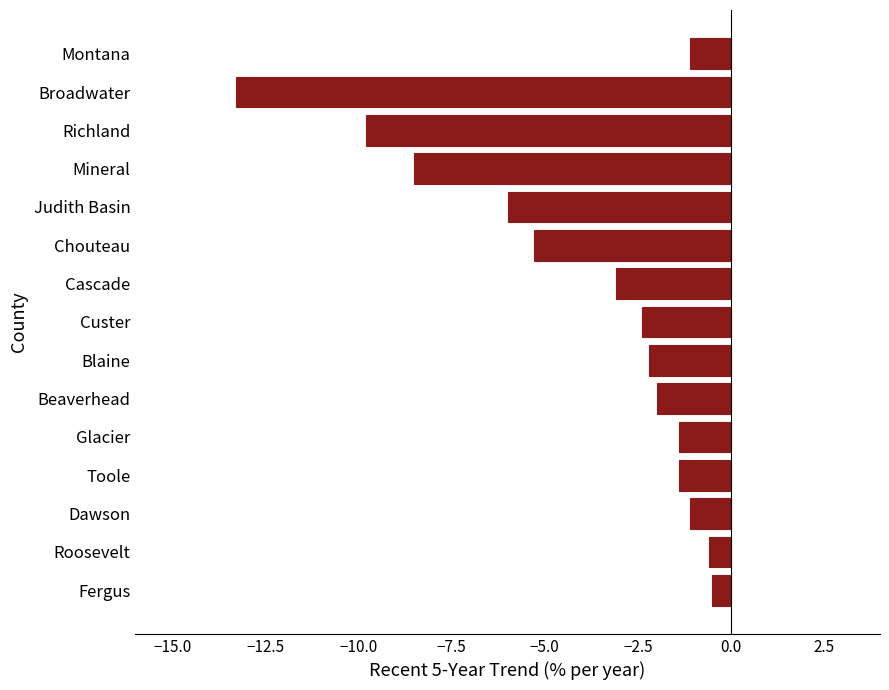

Reading bottom to top, extract all data points from this chart.

Fergus=-0.5	Roosevelt=-0.6	Dawson=-1.1	Toole=-1.4	Glacier=-1.4	Beaverhead=-2.0	Blaine=-2.2	Custer=-2.4	Cascade=-3.1	Chouteau=-5.3	Judith Basin=-6.0	Mineral=-8.5	Richland=-9.8	Broadwater=-13.3	Montana=-1.1